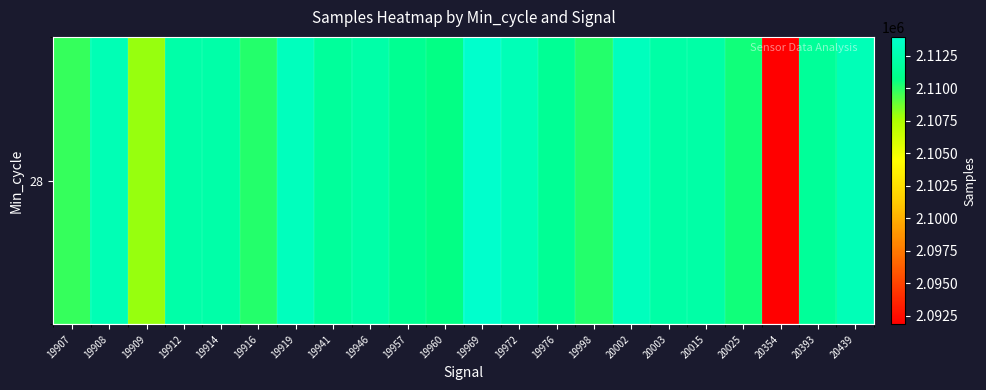

Where is the data nearest to the value 2102897?

19909